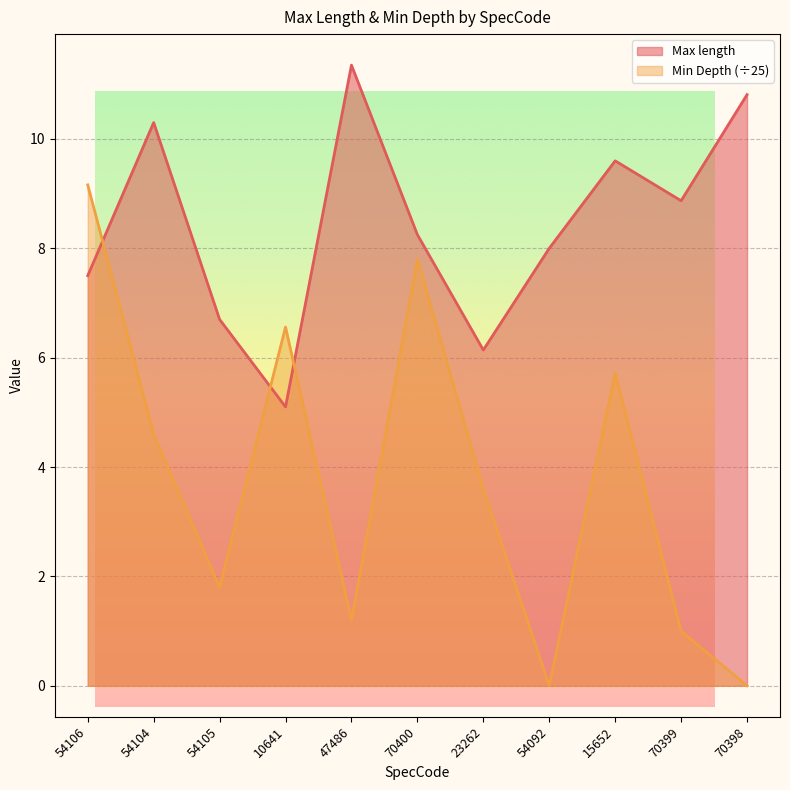

What is the label of the 11th point from the right?

54106